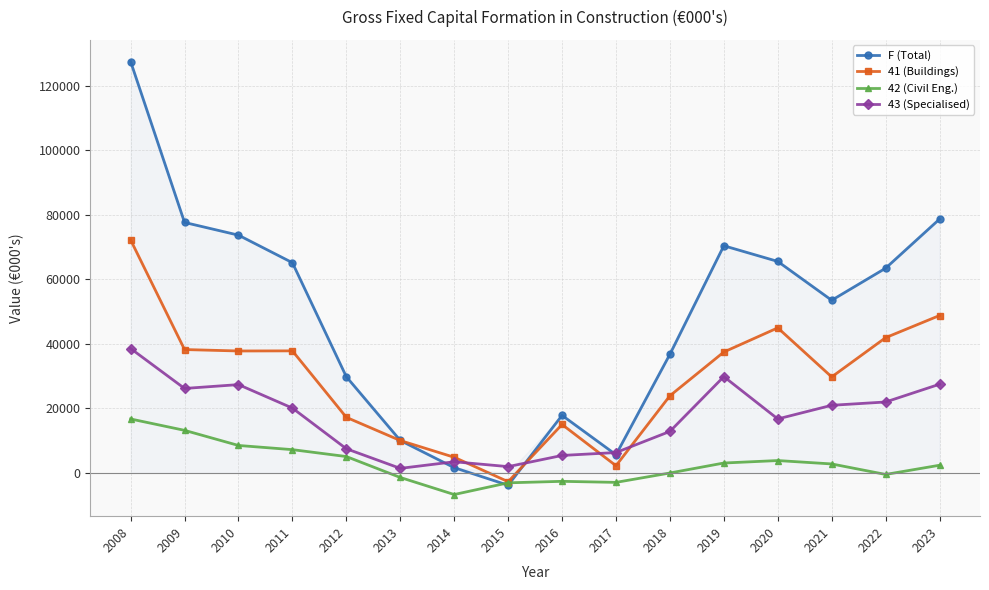

What is the maximum value shown in the chart?

127553